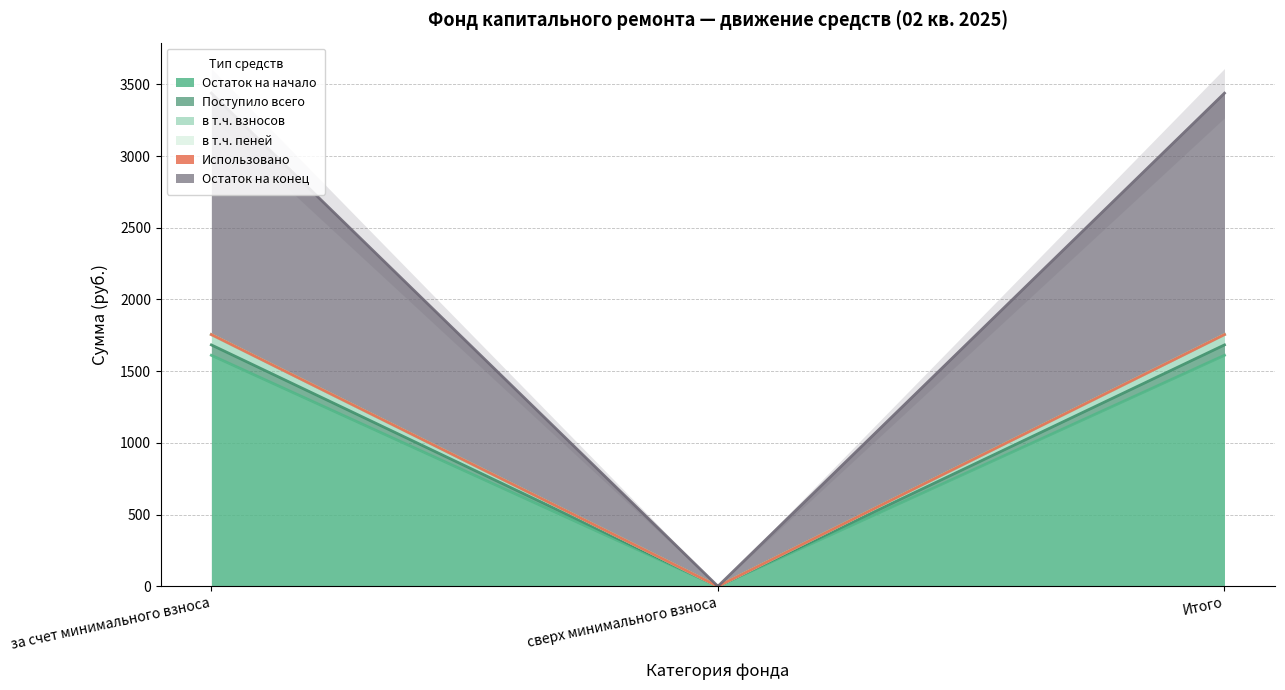

What is the difference between the highest and lowest values at за счет минимального взноса?

1827.8